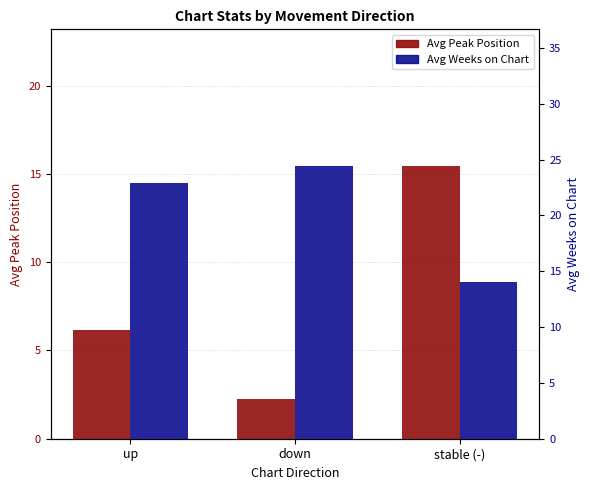

What is the difference between the highest and lowest values at up?

16.7